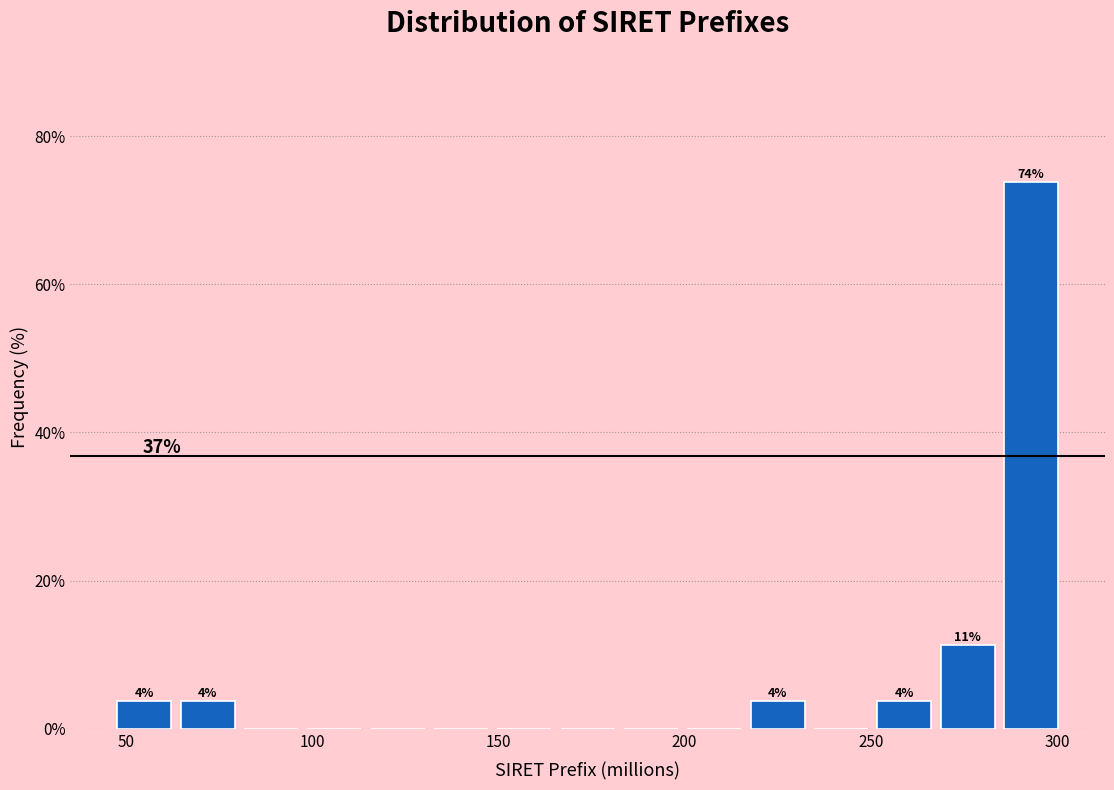

Read against the x-axis, roughly where is the centre of the tallest bar?

295